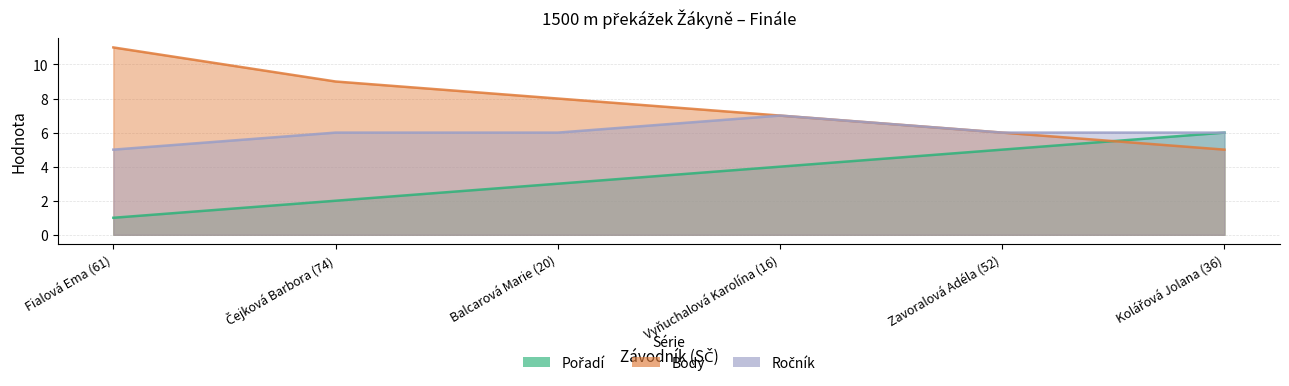

The value of Pořadí at Zavoralová Adéla (52) is 9. True or false?

False